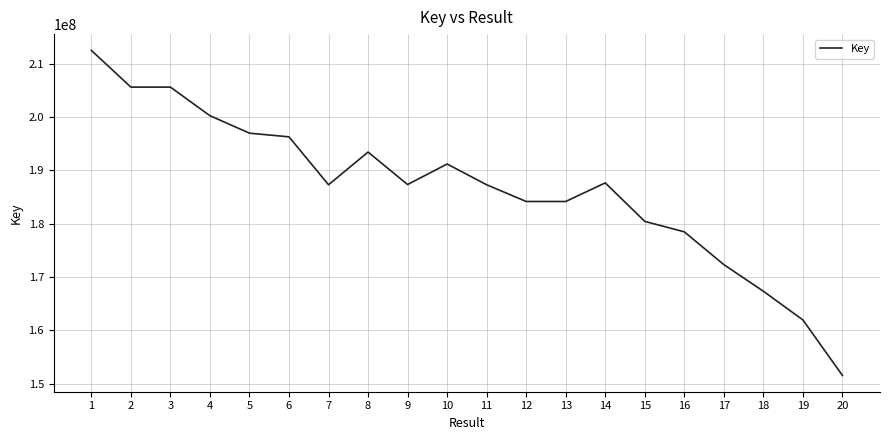

What is the approximate value at 18, to the nearest 10?

167352470